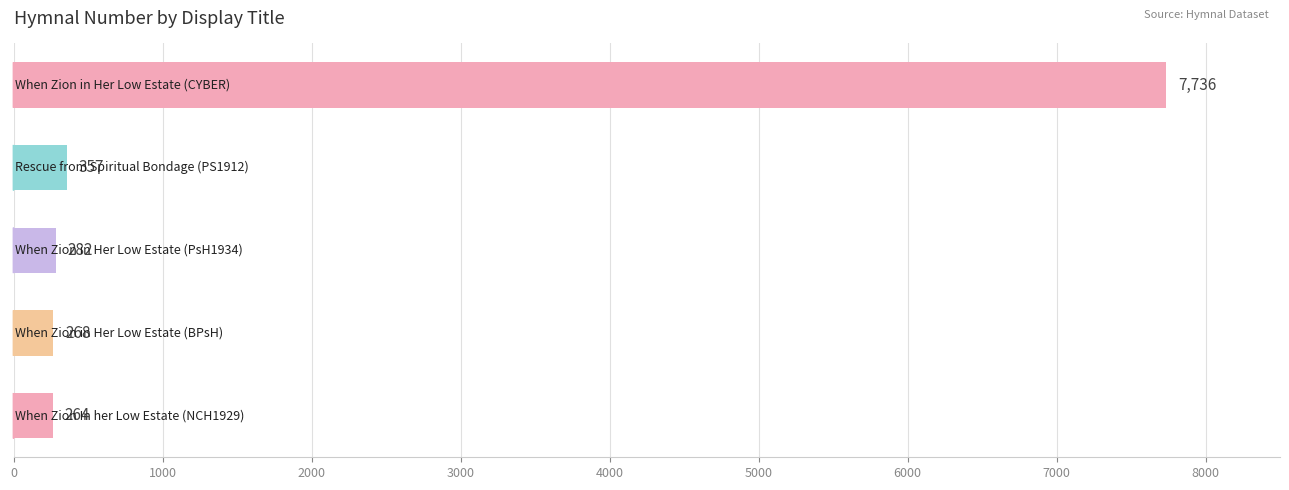

Reading top to bottom, what are all the values shown in this chart?

7736	357	282	268	264